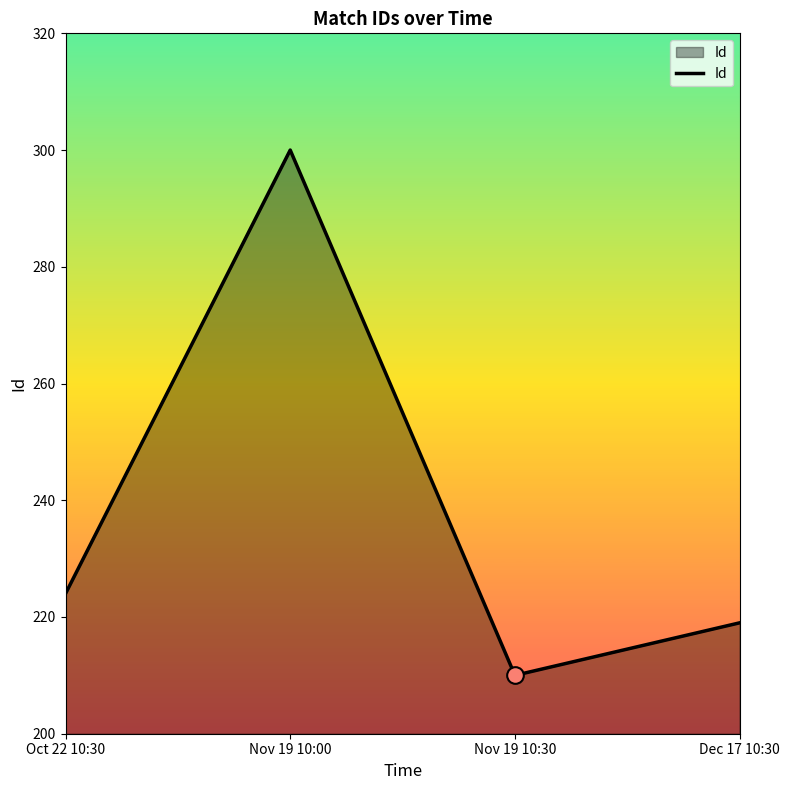

How many categories are shown in the chart?

4